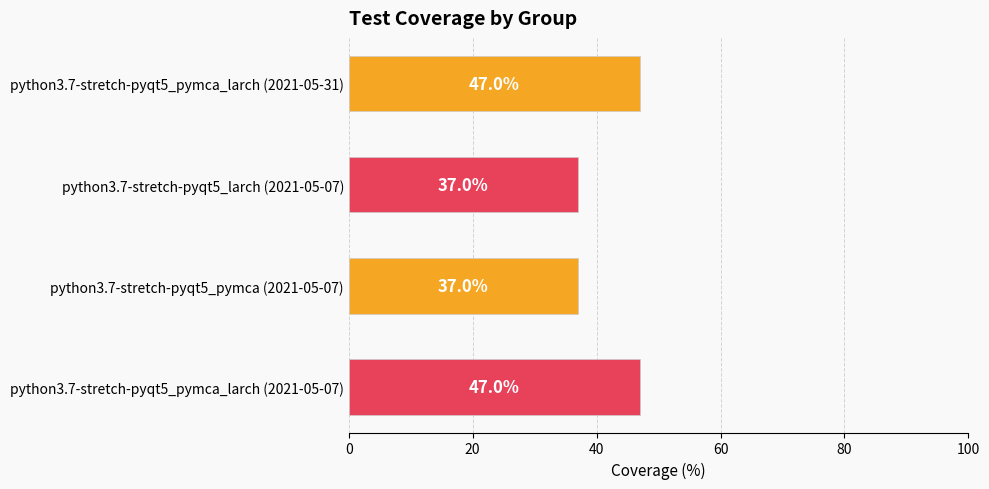

Count the number of categories in the chart.

4